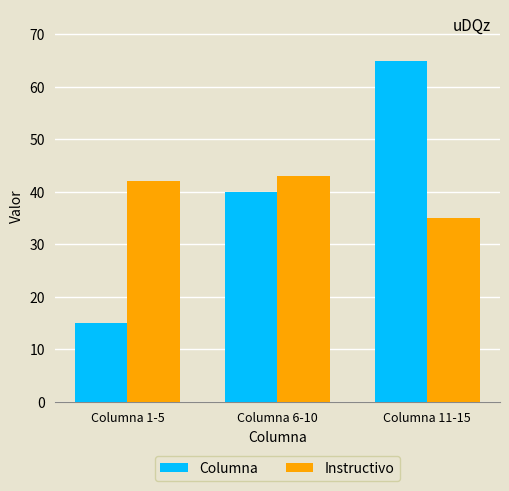

How many groups of bars are there?

3